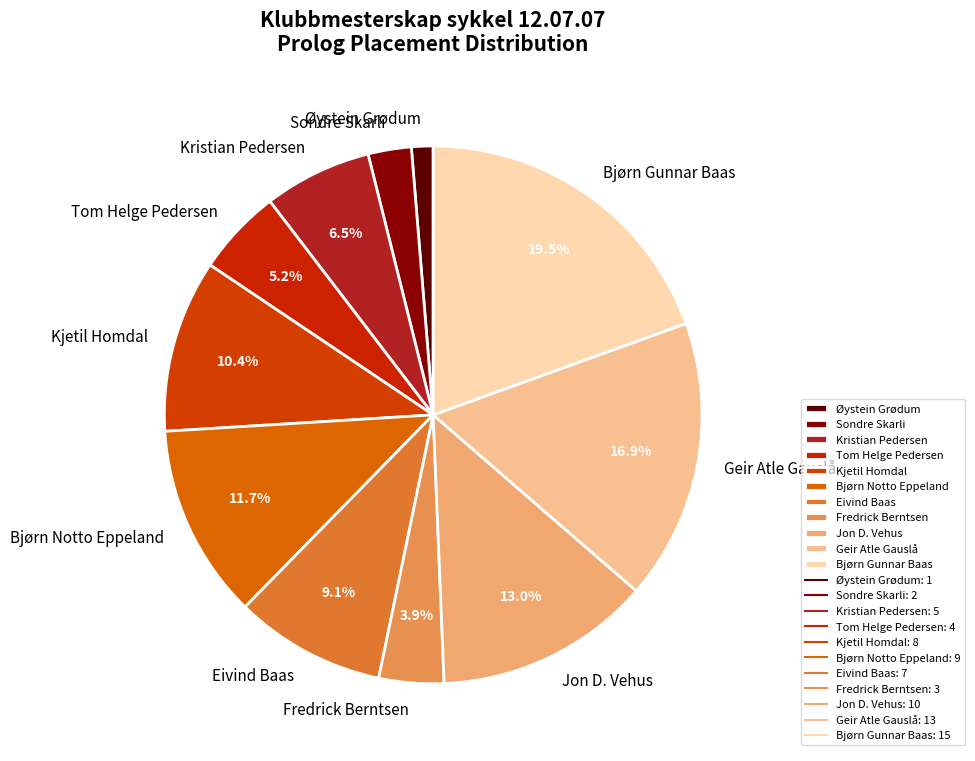

How much of the chart is everything except Eivind Baas?

90.9%